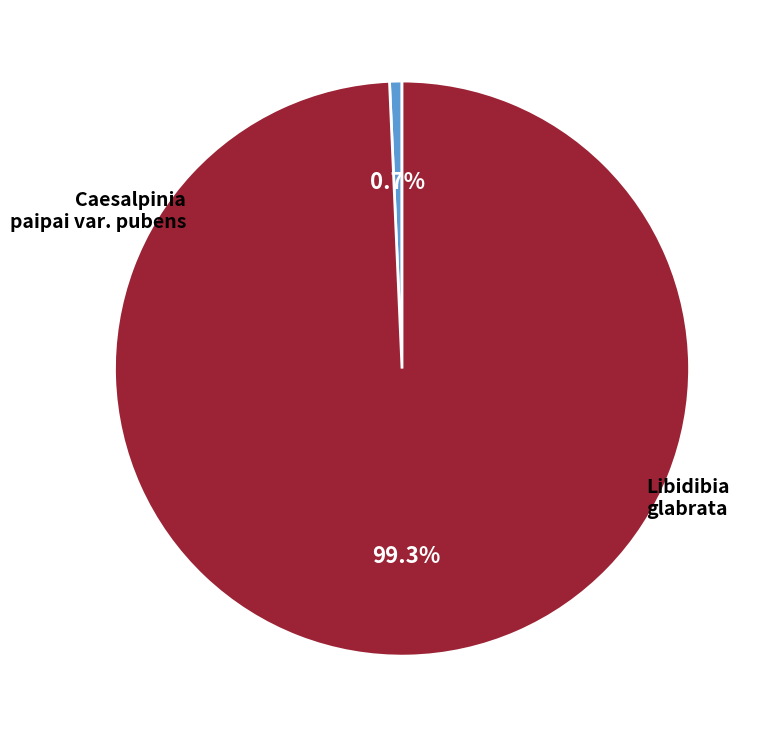

Is there any slice that represents more than half of the pie?

Yes